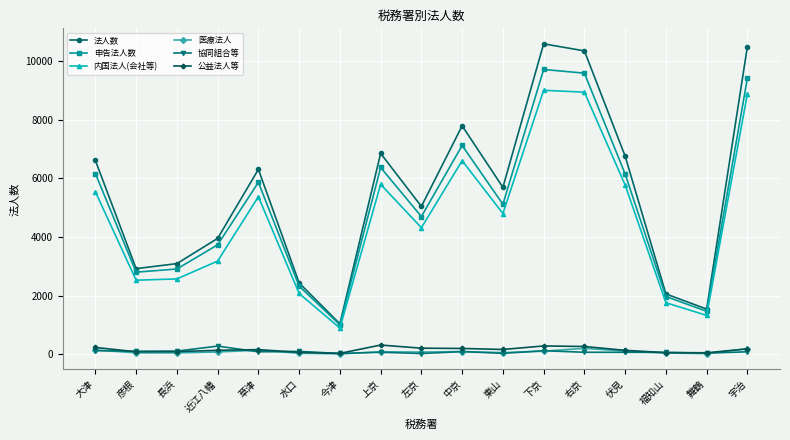

What is the spread (max minus min) of values at 大津?

6479